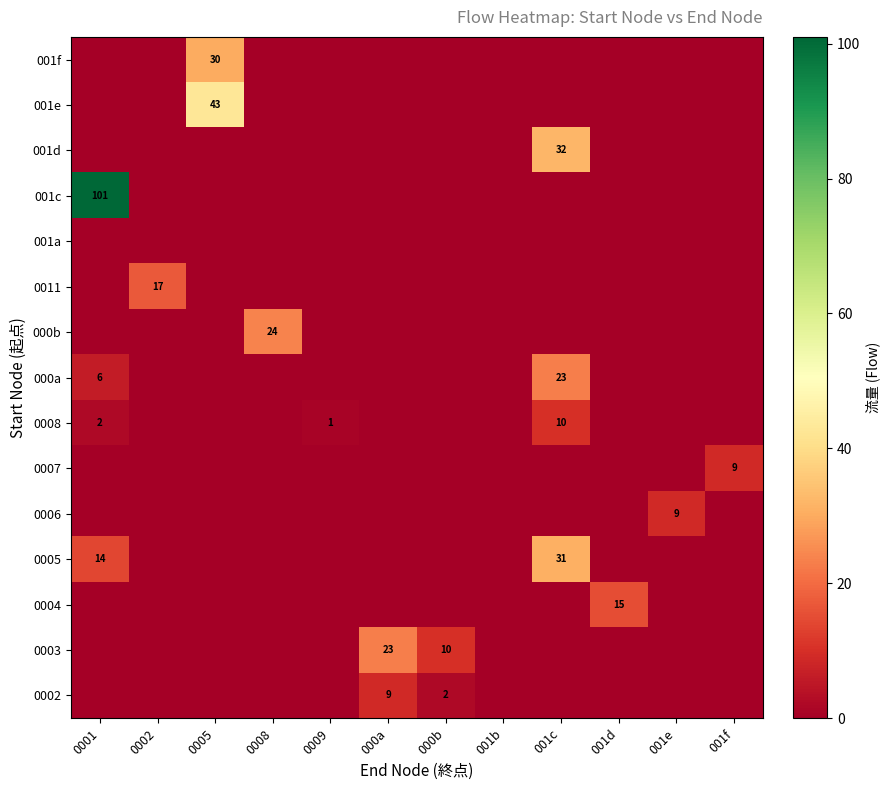

What is the total value across all series at 001c?

96